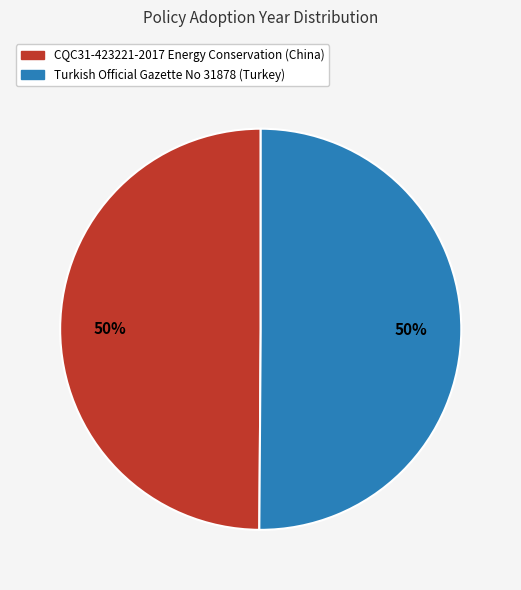

The CQC31-423221-2017 Energy Conservation (China) slice represents 61% of the pie. True or false?

False